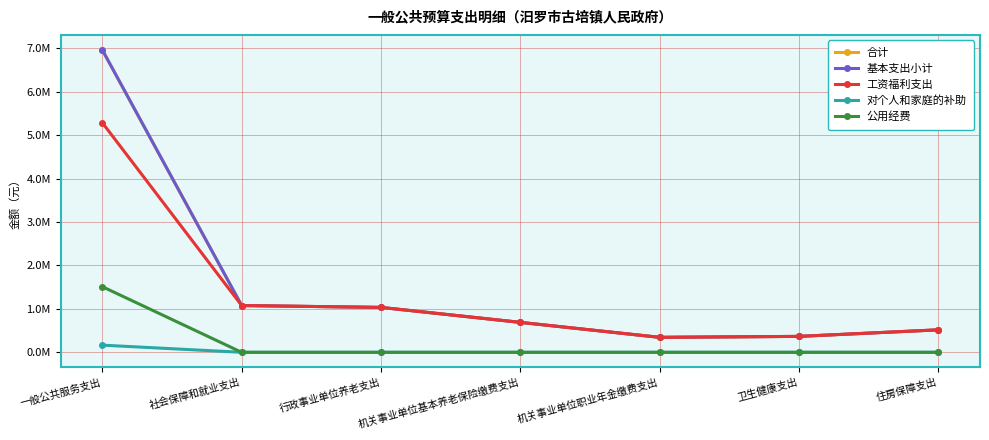

Does the chart have visible grid lines?

Yes